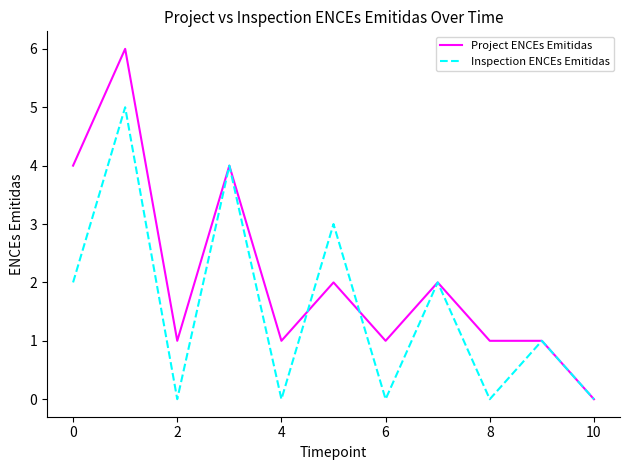

Rank the series by their maximum value, from lowest to highest.

Inspection ENCEs Emitidas, Project ENCEs Emitidas